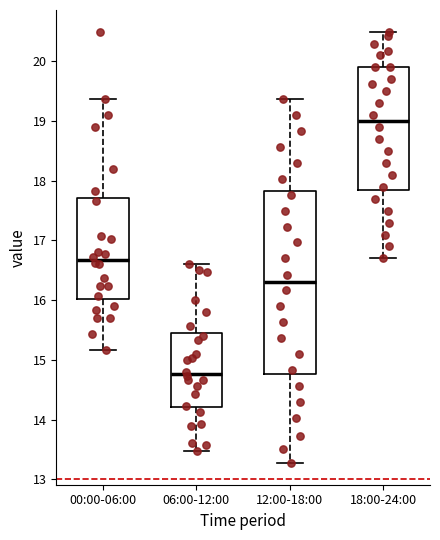

Which box has the highest median line?

18:00-24:00